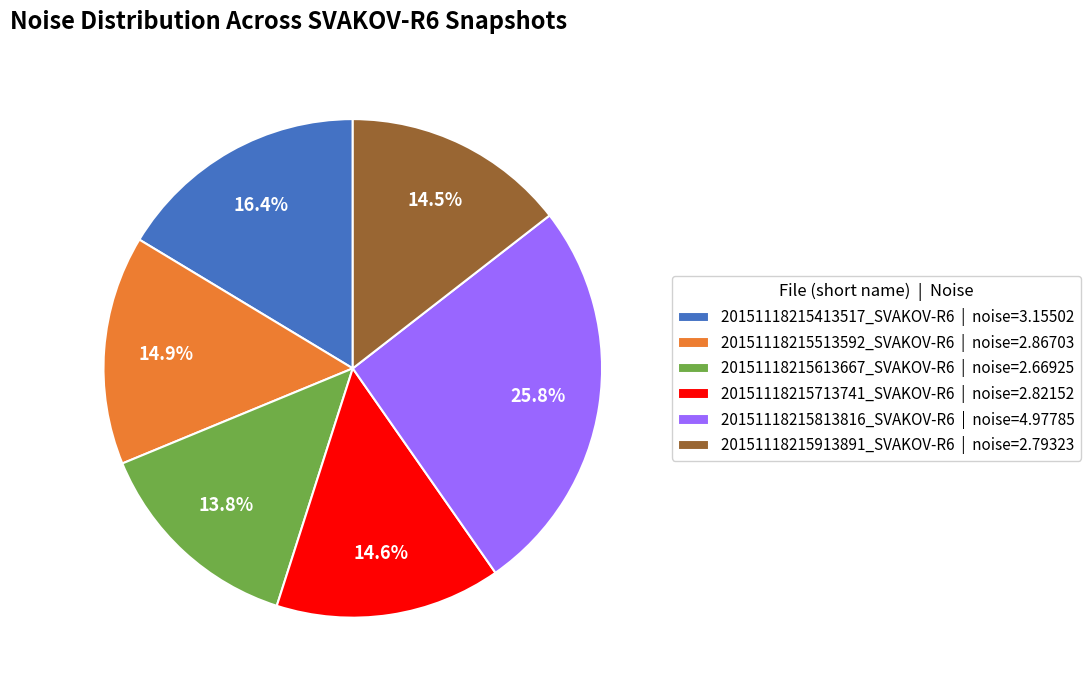

Is there any slice that represents more than half of the pie?

No